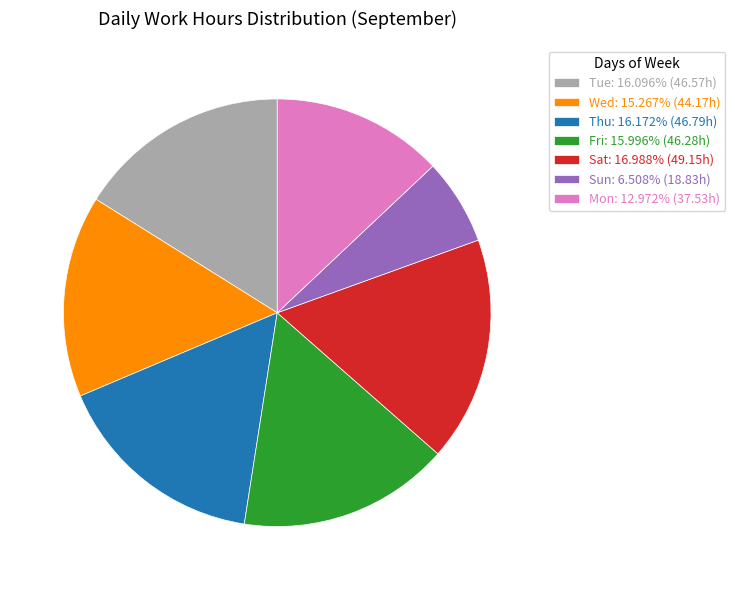

Is Sun: 6.508% (18.83h) the majority of the pie?

No